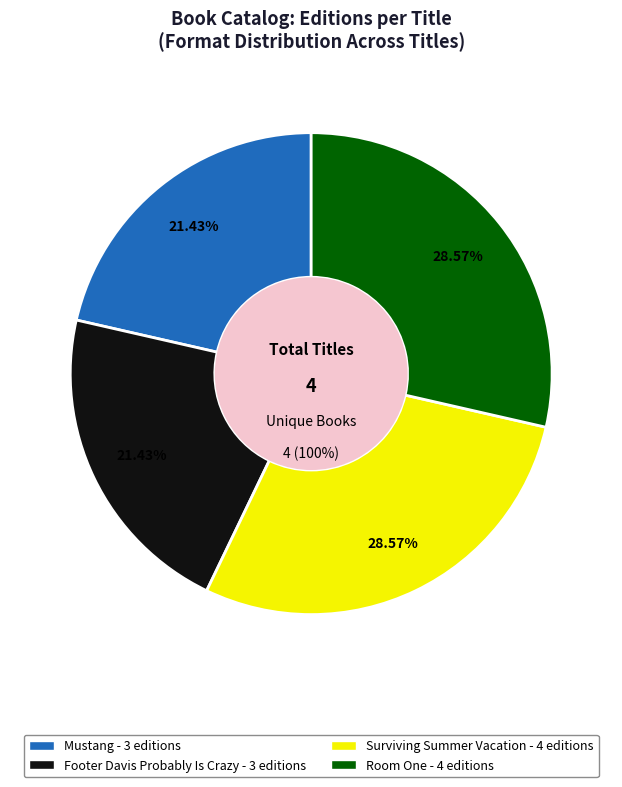

Is it true that Surviving Summer Vacation is 29% of the pie?

True